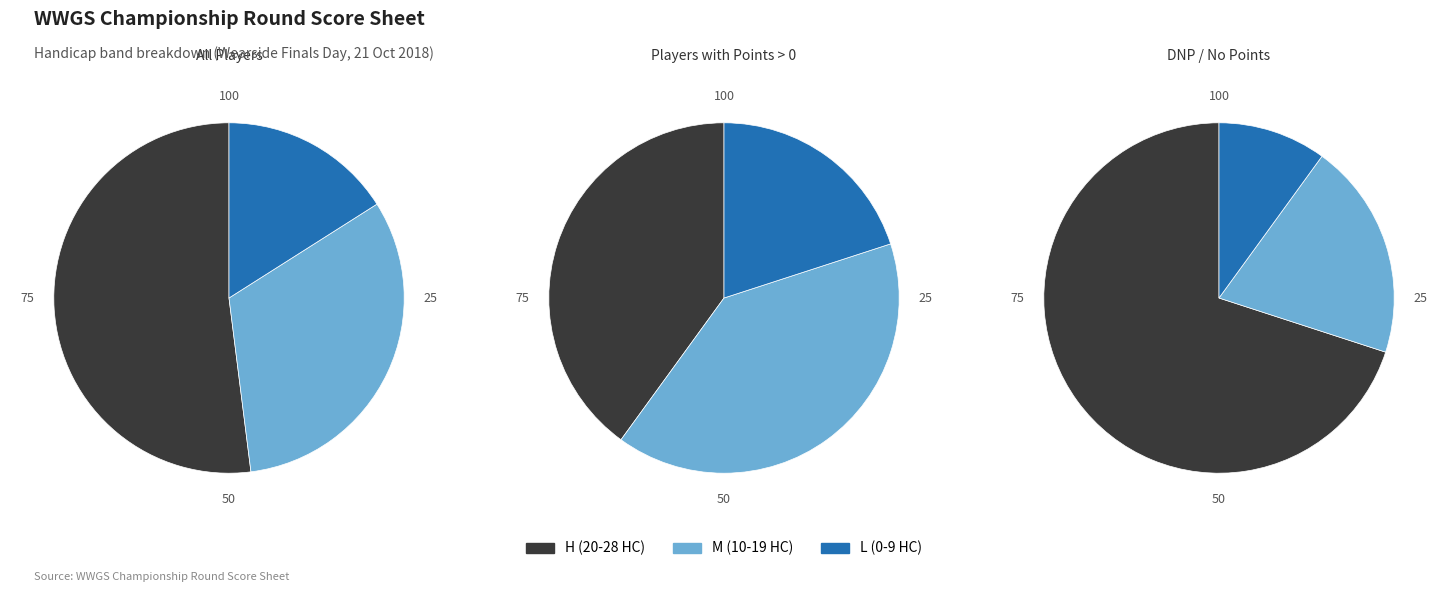

Rank the categories by value from highest to lowest.

H, M, L